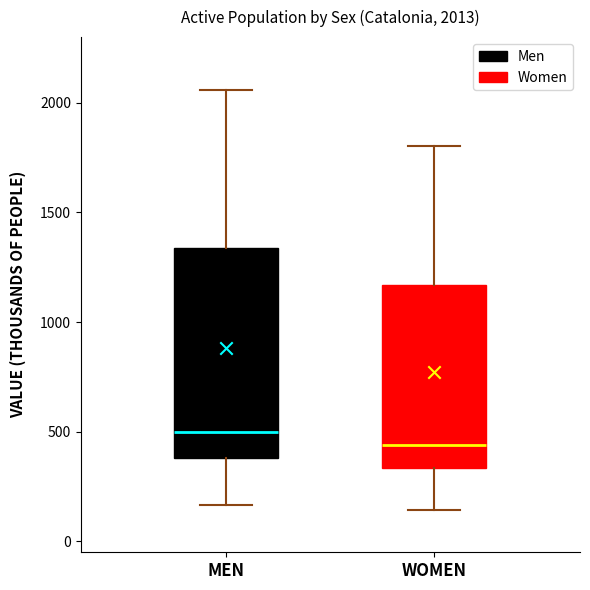

Comparing the boxes themselves (not the whiskers), which one is the tallest?

MEN